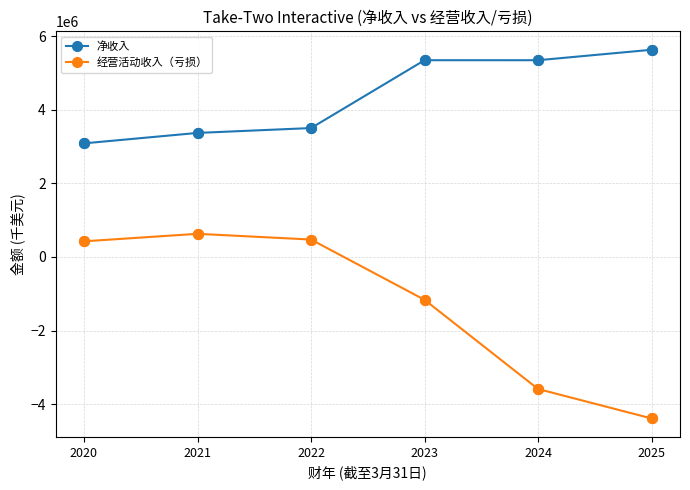

What are all the series names shown in the legend?

净收入, 经营活动收入（亏损）